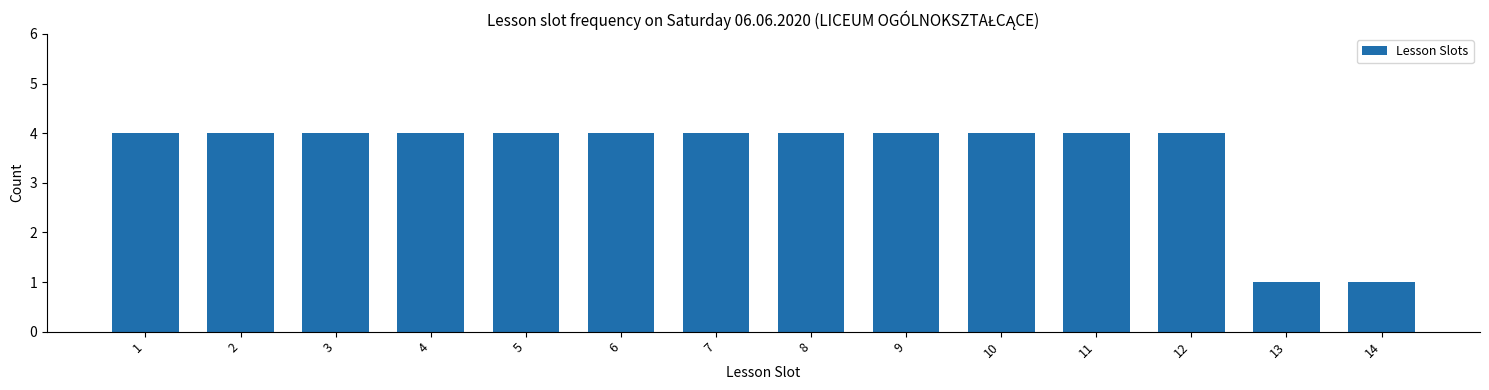

Reading left to right, list all the values displayed in this chart.

4	4	4	4	4	4	4	4	4	4	4	4	1	1